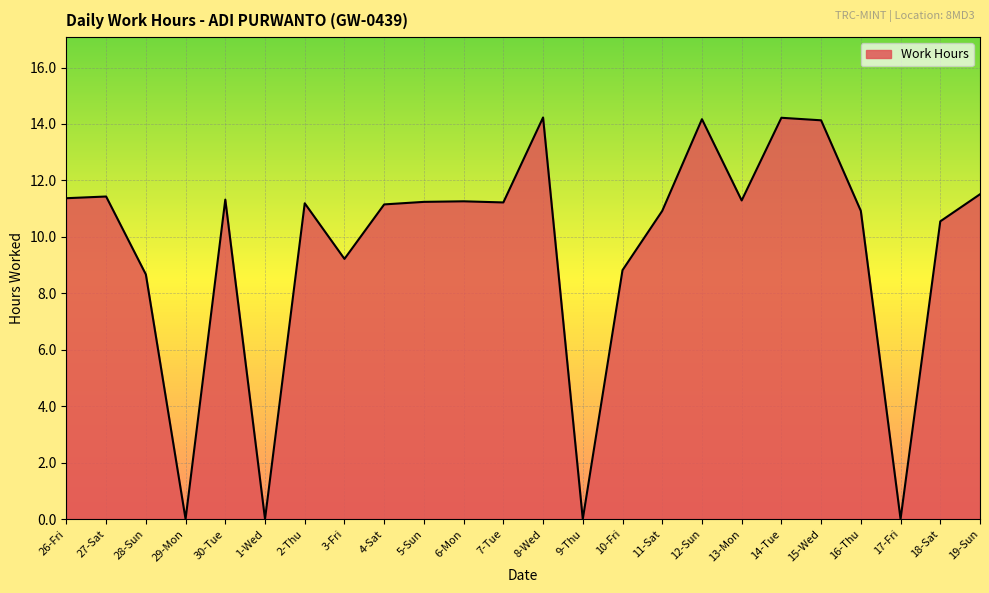

The value at 13-Mon is 11.3. True or false?

True